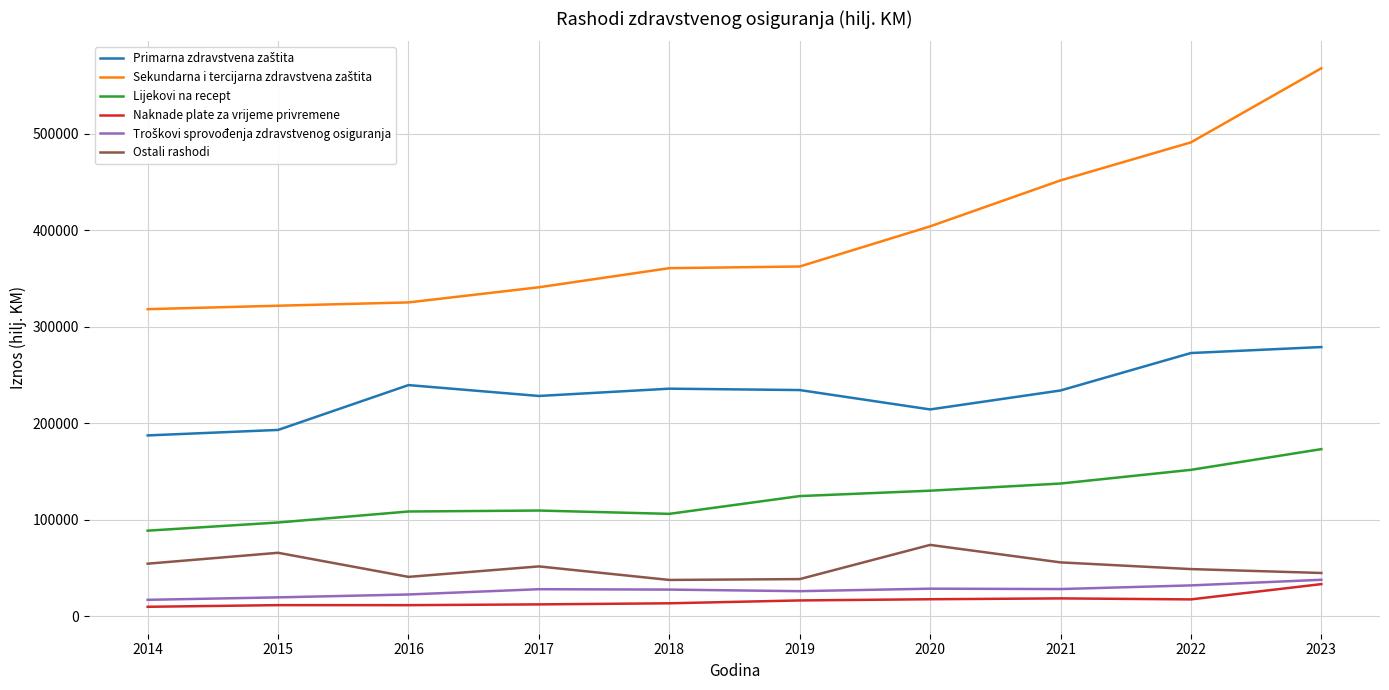

What is the difference between the highest and lowest values at 2020?

386644.0